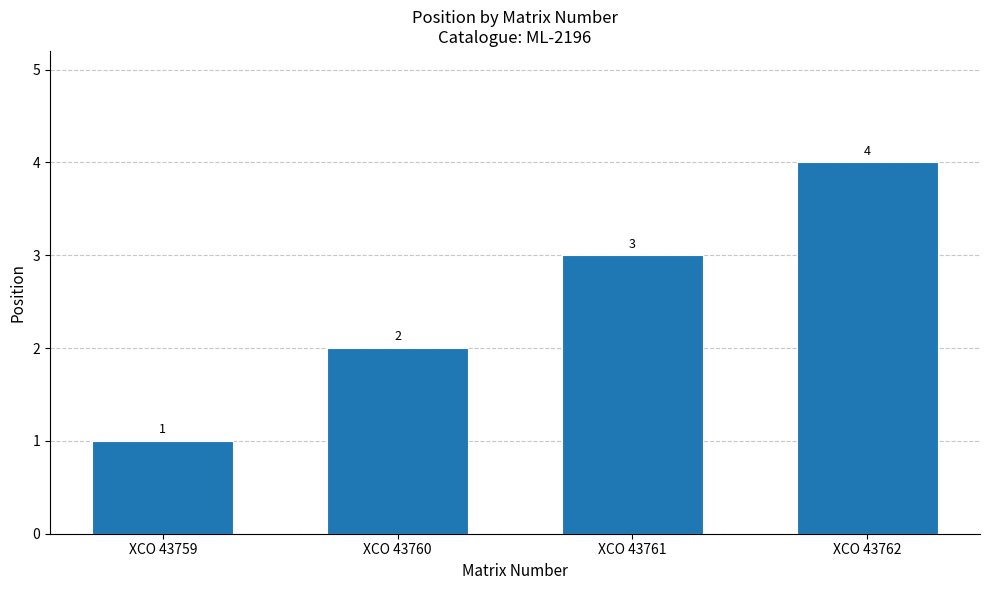

Are the bars horizontal?

No